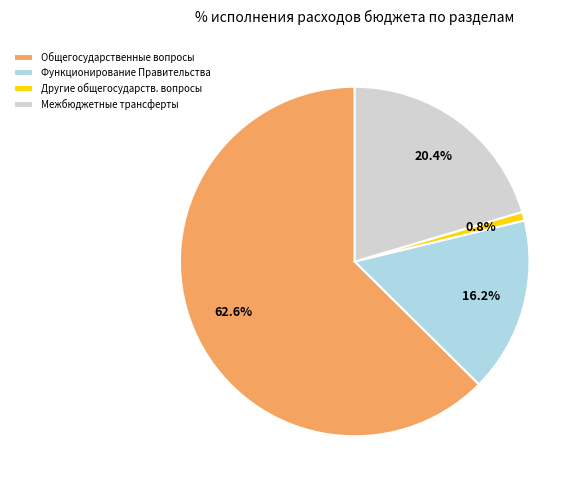

Approximately how many times larger is the value at Функционирование Правительства compared to Общегосударственные вопросы?

0.3